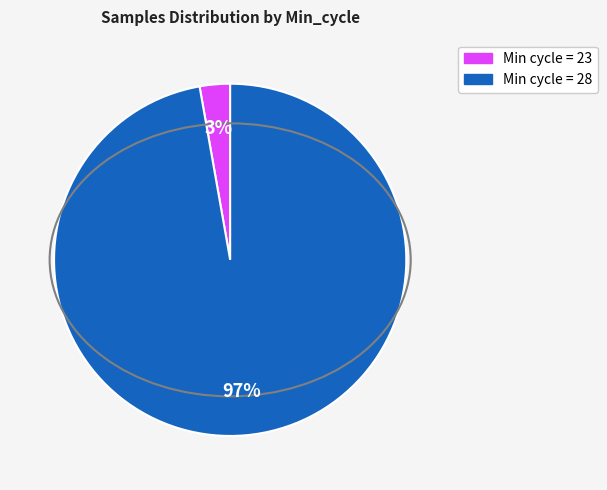

Rank the categories by value from highest to lowest.

Min cycle = 28, Min cycle = 23